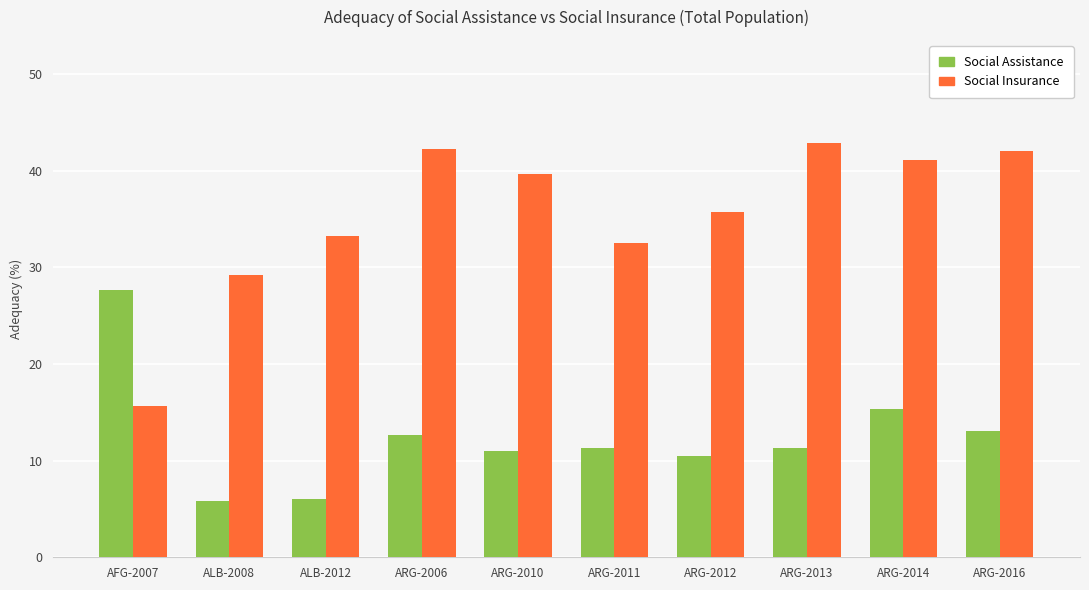

What are all the series names shown in the legend?

Social Assistance, Social Insurance